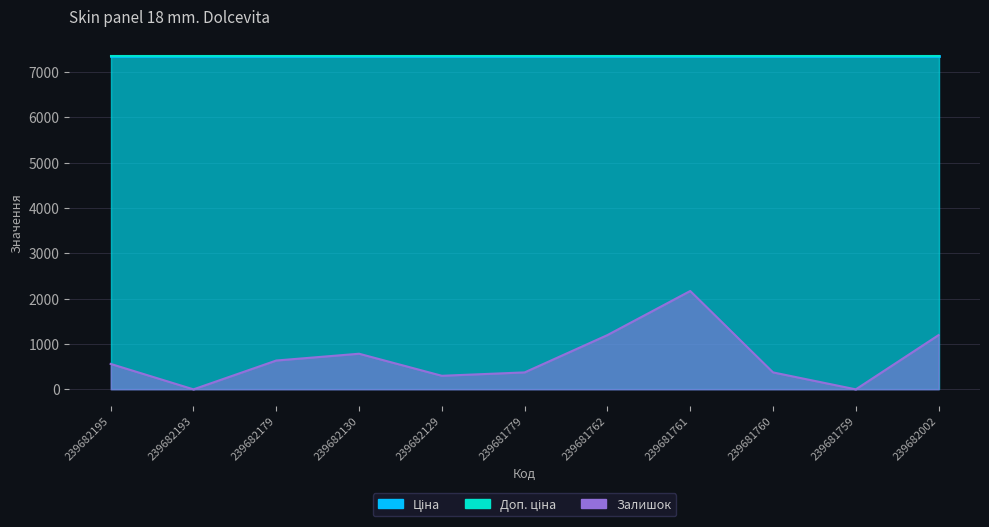

The Залишок series shows 0.0 at 239681759. True or false?

True